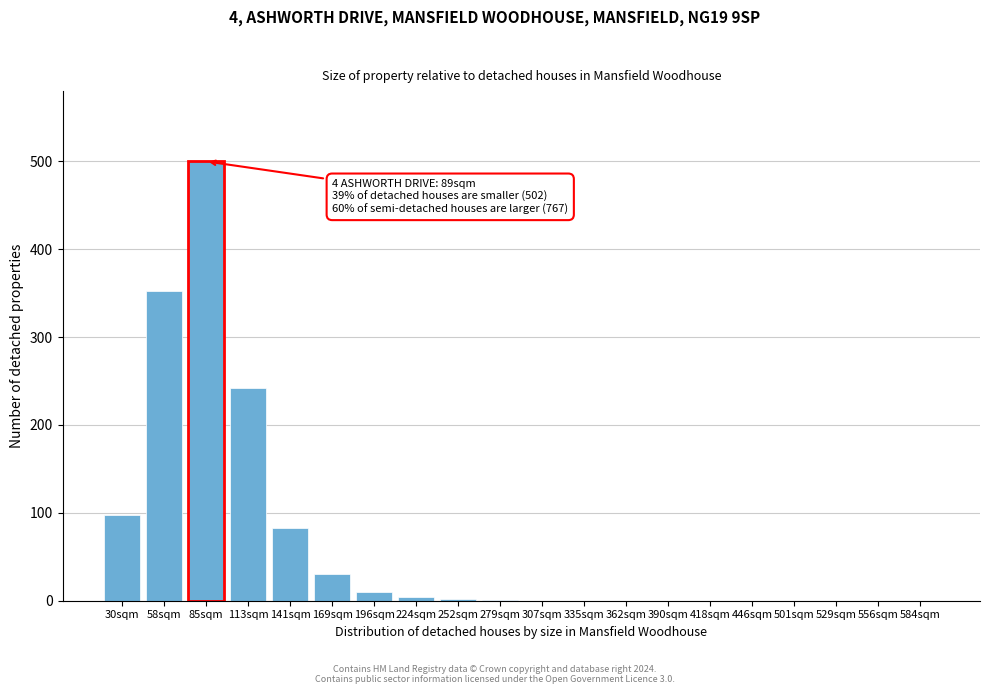

What is the sum of all values?

1322